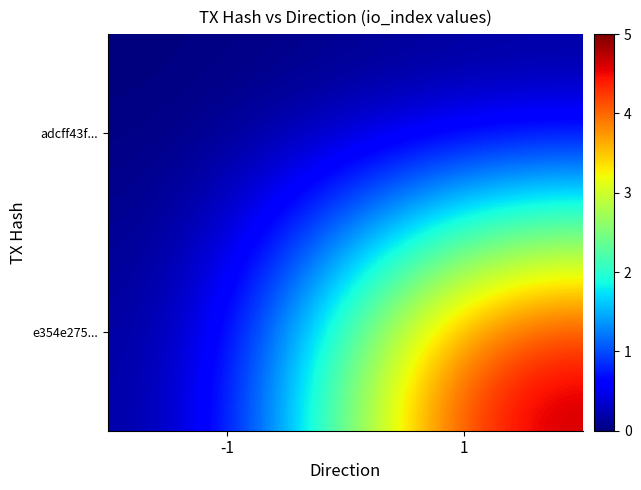

At how many categories does at least one series exceed 0?

1